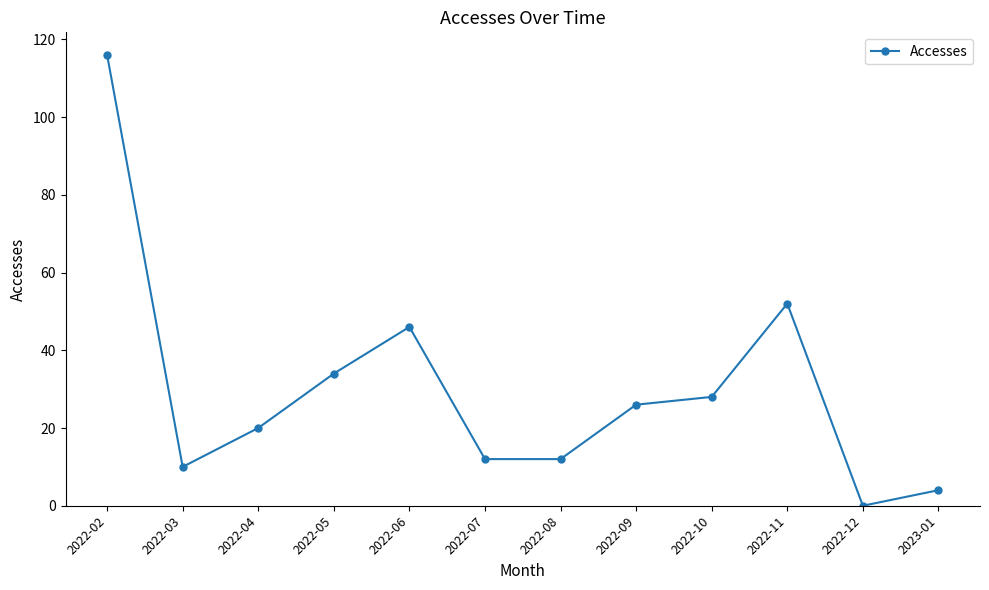

Is it true that the value at 2022-03 is 17?

False